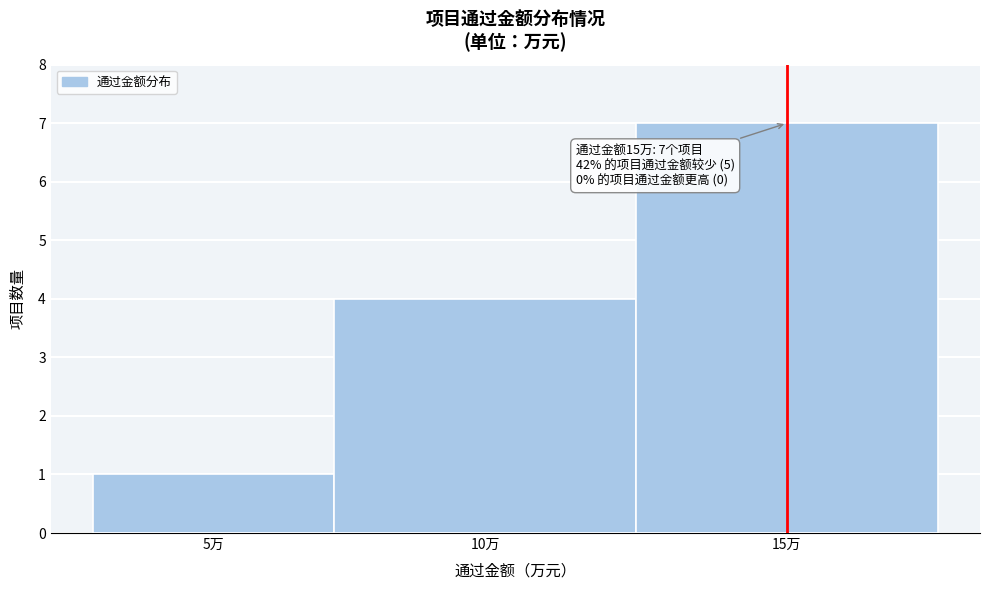

Reading left to right, extract all data points from this chart.

1	4	7